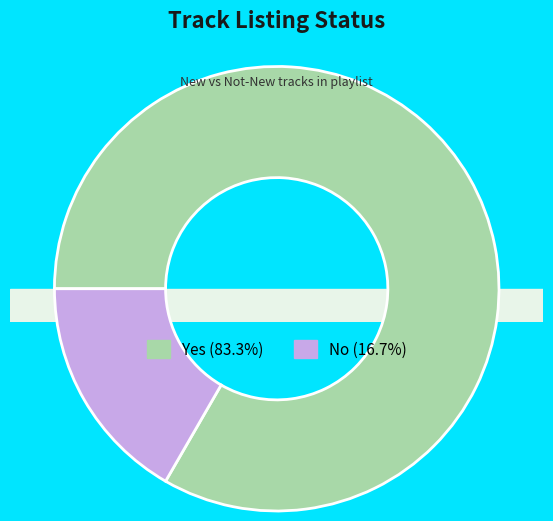

To the nearest percent, what is the combined percentage of No and Yes?

100%